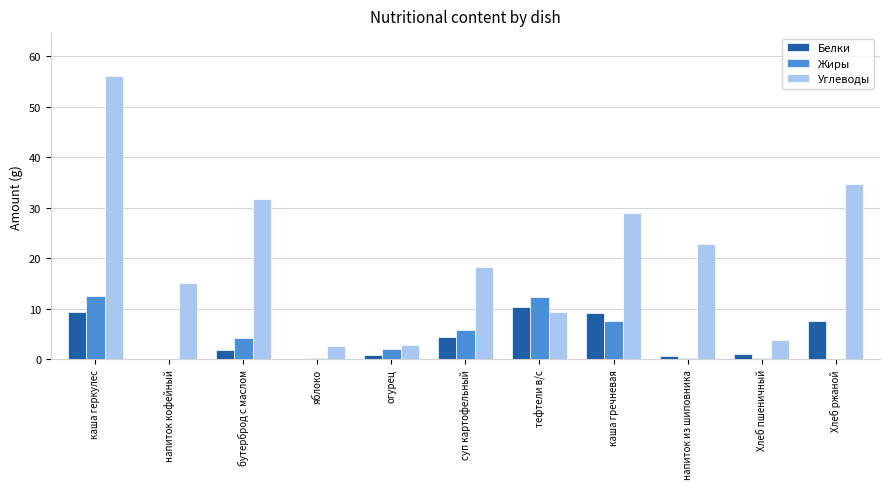

Where is Жиры nearest to the value 6?

суп картофельный